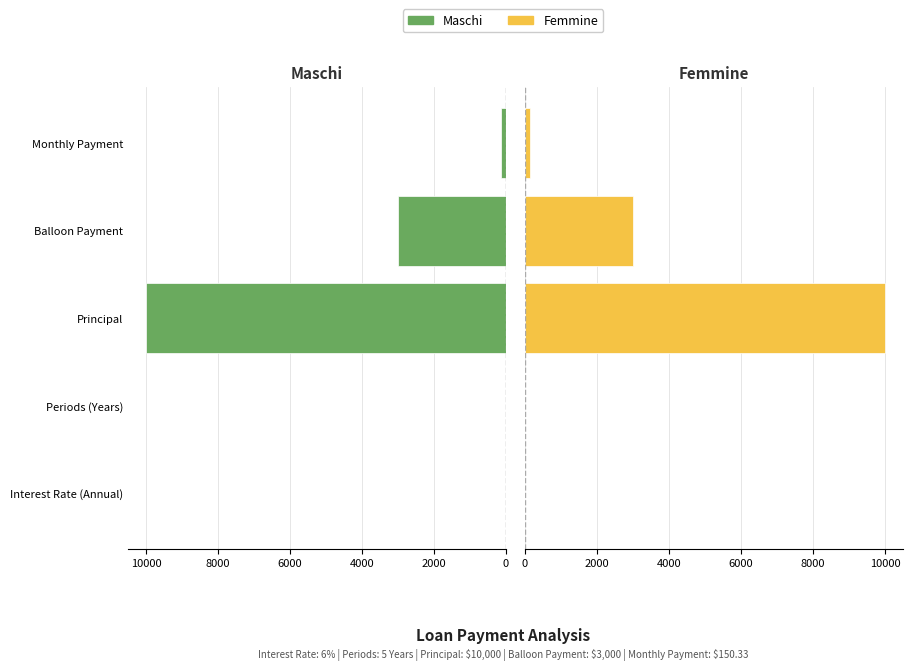

Rank the series by their maximum value, from highest to lowest.

Maschi, Femmine